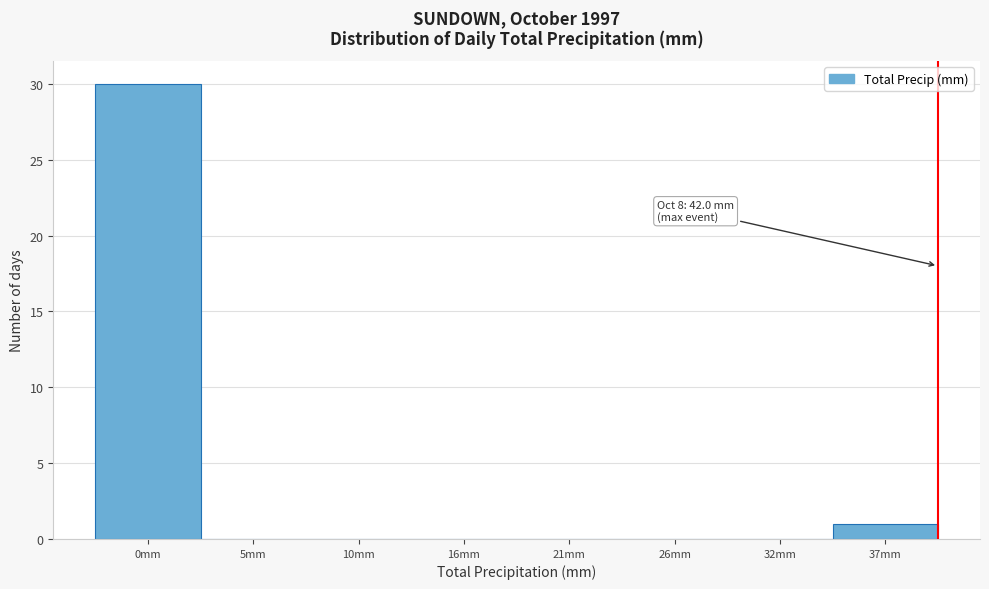

Reading right to left, extract all data points from this chart.

37mm=1	32mm=0	26mm=0	21mm=0	16mm=0	10mm=0	5mm=0	0mm=30